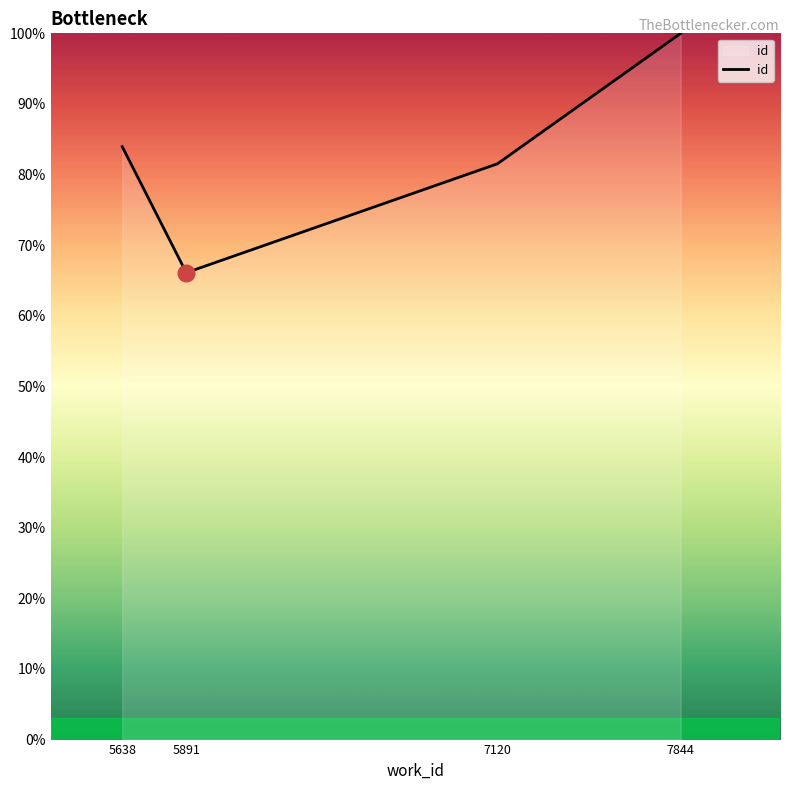

True or false: the data shows 49.8 at 5638.

False